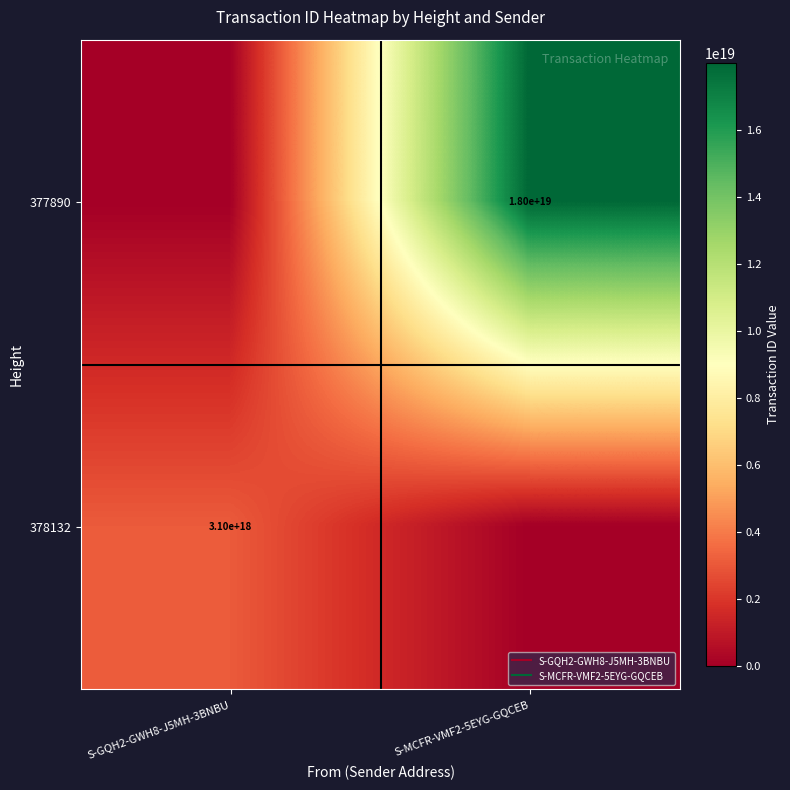

How many categories are shown in the chart?

2